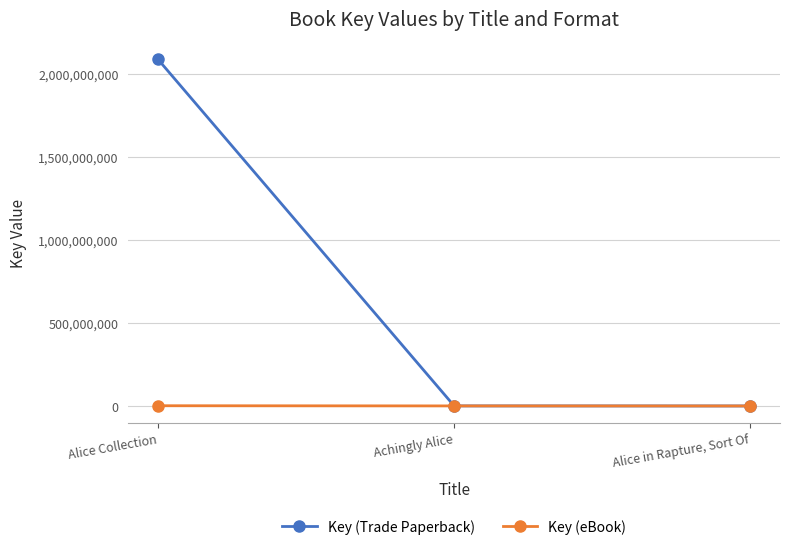

Is it true that Key (Trade Paperback) equals 335861 at Achingly Alice?

True